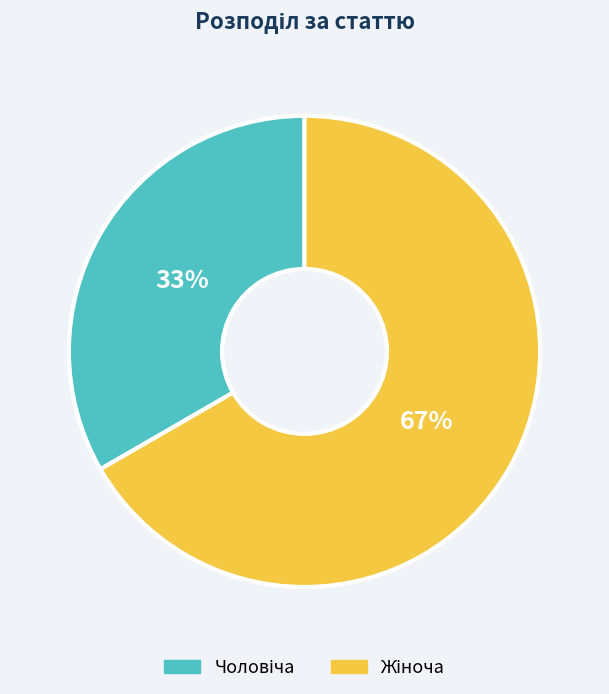

How many segments does this pie chart have?

2